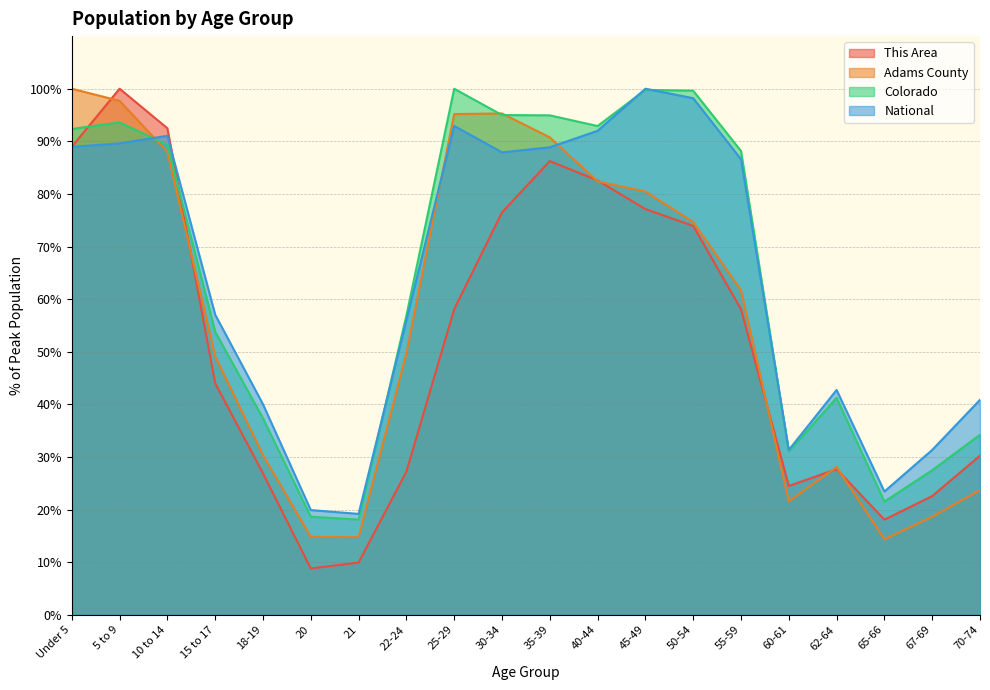

Reading left to right, transcribe all the data shown in this chart.

This Area: Under 5=89.0	5 to 9=100.0	10 to 14=92.5	15 to 17=44.0	18-19=26.9	20=8.8	21=9.9	22-24=27.2	25-29=58.1	30-34=76.5	35-39=86.2	40-44=82.6	45-49=77.1	50-54=73.9	55-59=58.1	60-61=24.5	62-64=27.7	65-66=18.1	67-69=22.6	70-74=30.2
Adams County: Under 5=100.0	5 to 9=97.7	10 to 14=88.0	15 to 17=49.1	18-19=30.3	20=14.8	21=14.7	22-24=49.7	25-29=95.2	30-34=95.3	35-39=90.8	40-44=82.4	45-49=80.5	50-54=74.7	55-59=61.7	60-61=21.5	62-64=28.1	65-66=14.4	67-69=18.7	70-74=23.7
Colorado: Under 5=92.3	5 to 9=93.6	10 to 14=89.3	15 to 17=53.8	18-19=37.3	20=18.6	21=18.1	22-24=56.9	25-29=100.0	30-34=95.0	35-39=94.9	40-44=92.9	45-49=99.8	50-54=99.6	55-59=88.2	60-61=31.1	62-64=41.2	65-66=21.5	67-69=27.5	70-74=34.2
National: Under 5=89.0	5 to 9=89.6	10 to 14=91.1	15 to 17=57.0	18-19=40.0	20=19.9	21=19.2	22-24=56.0	25-29=92.9	30-34=87.9	35-39=88.9	40-44=92.0	45-49=100.0	50-54=98.2	55-59=86.6	60-61=31.3	62-64=42.7	65-66=23.4	67-69=31.3	70-74=40.9